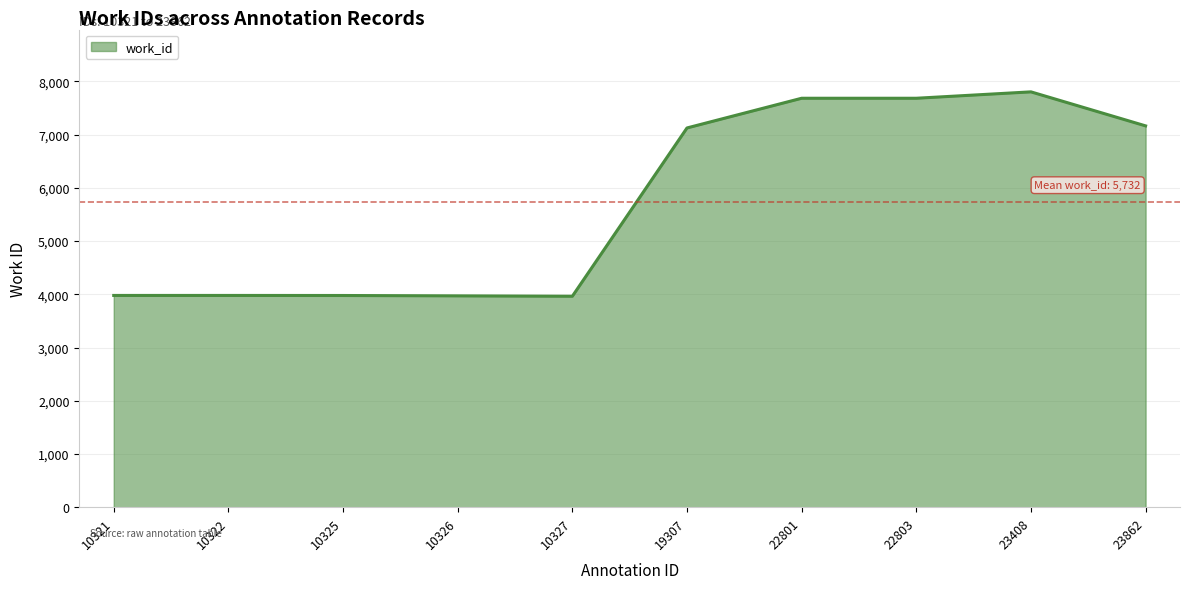

Does the chart display data point markers on the line(s)?

No